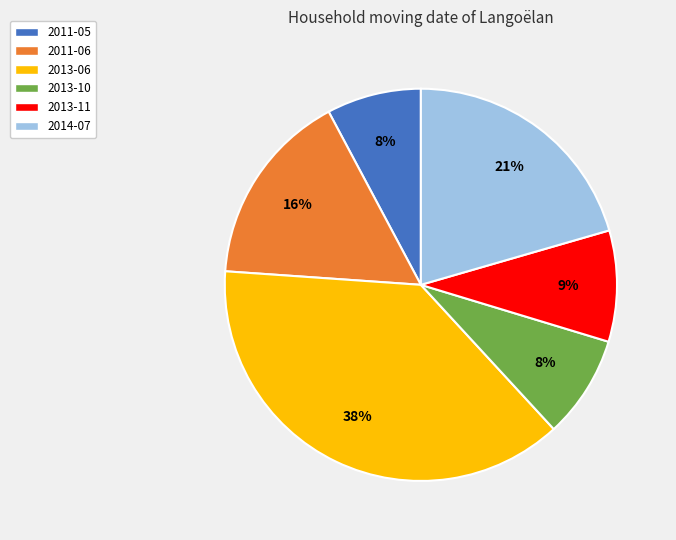

What is the largest slice in the pie chart?

2013-06